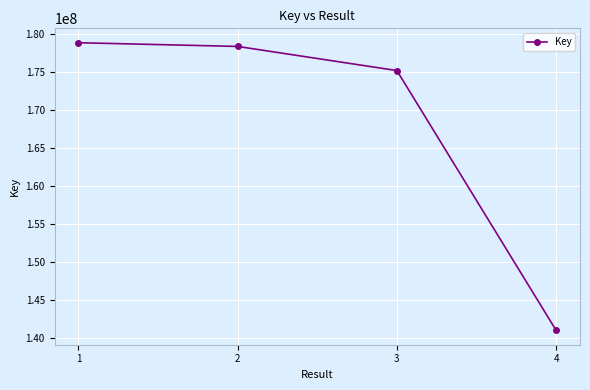

What is the value of the 1st point from the left?

178797816